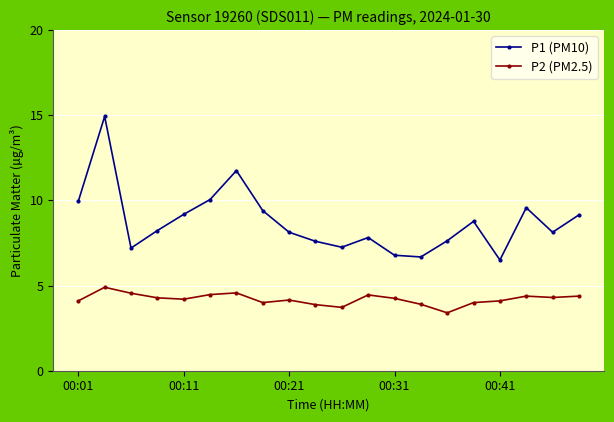

True or false: P1 (PM10) has more than 2 points higher than both neighbors.

True